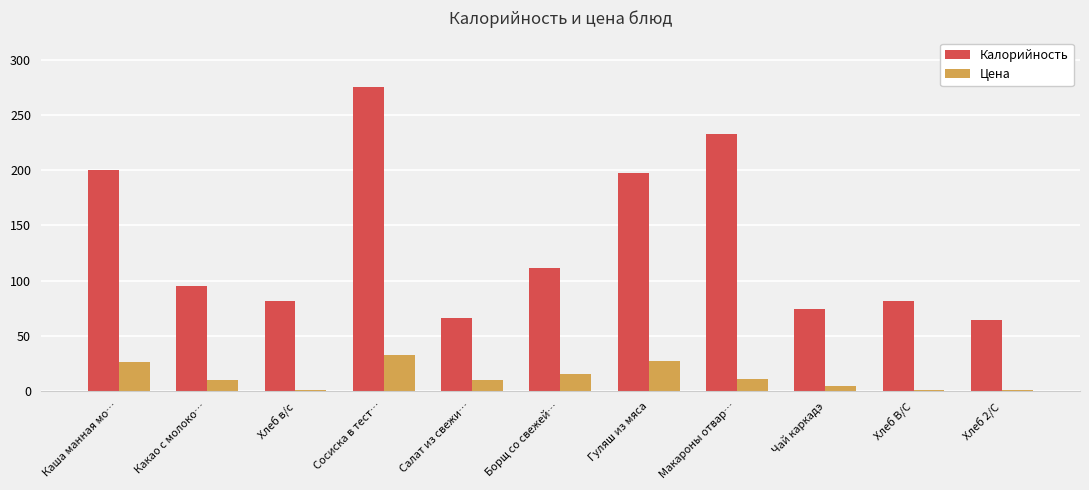

Rank the series by their average value, from highest to lowest.

Калорийность, Цена